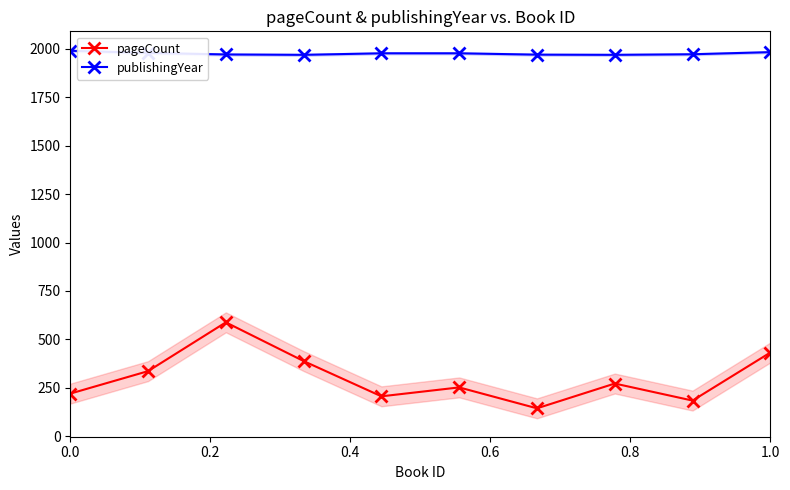

True or false: publishingYear and pageCount intersect in this chart.

False